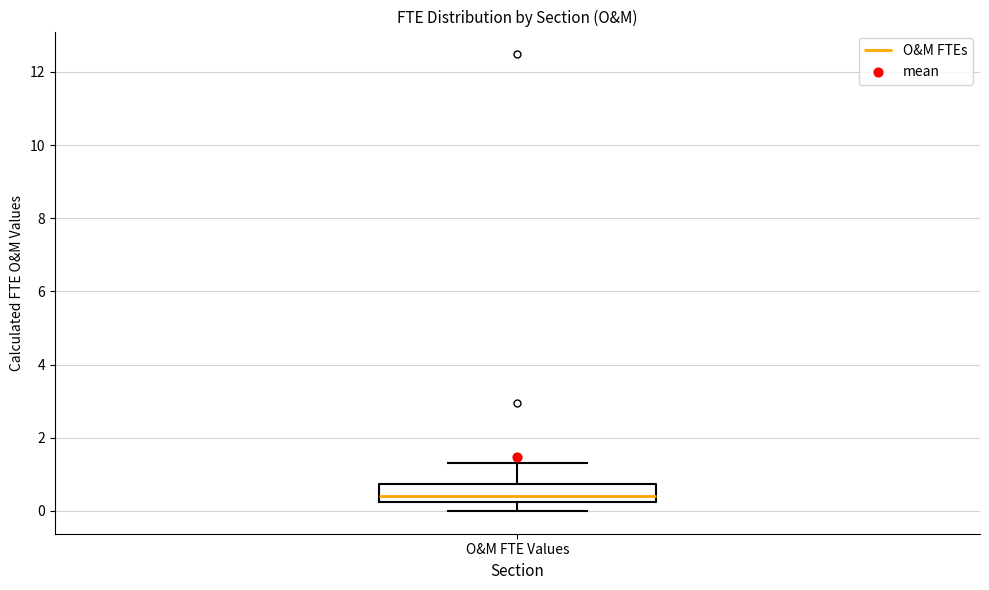

Where is the lower edge of the box for O&M FTE Values on the y-axis? The values are not printed on the chart, so give them approximately, as read against the axis.

0.2